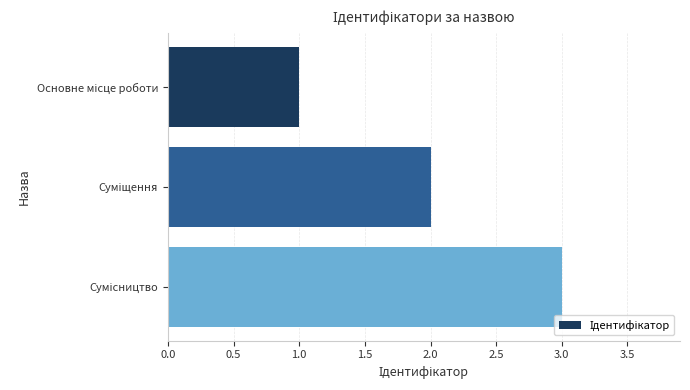

What is the sum of all values?

6